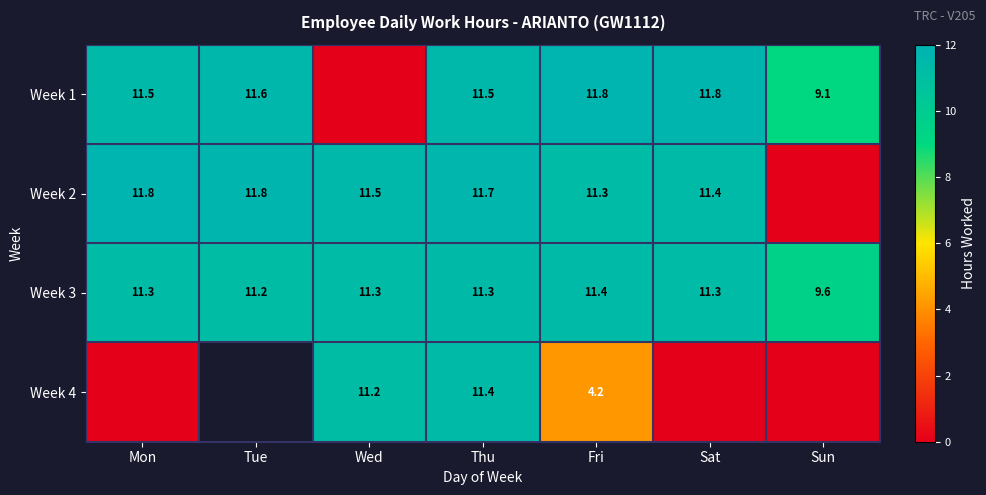

At which category is the sum across all series the highest?

Thu